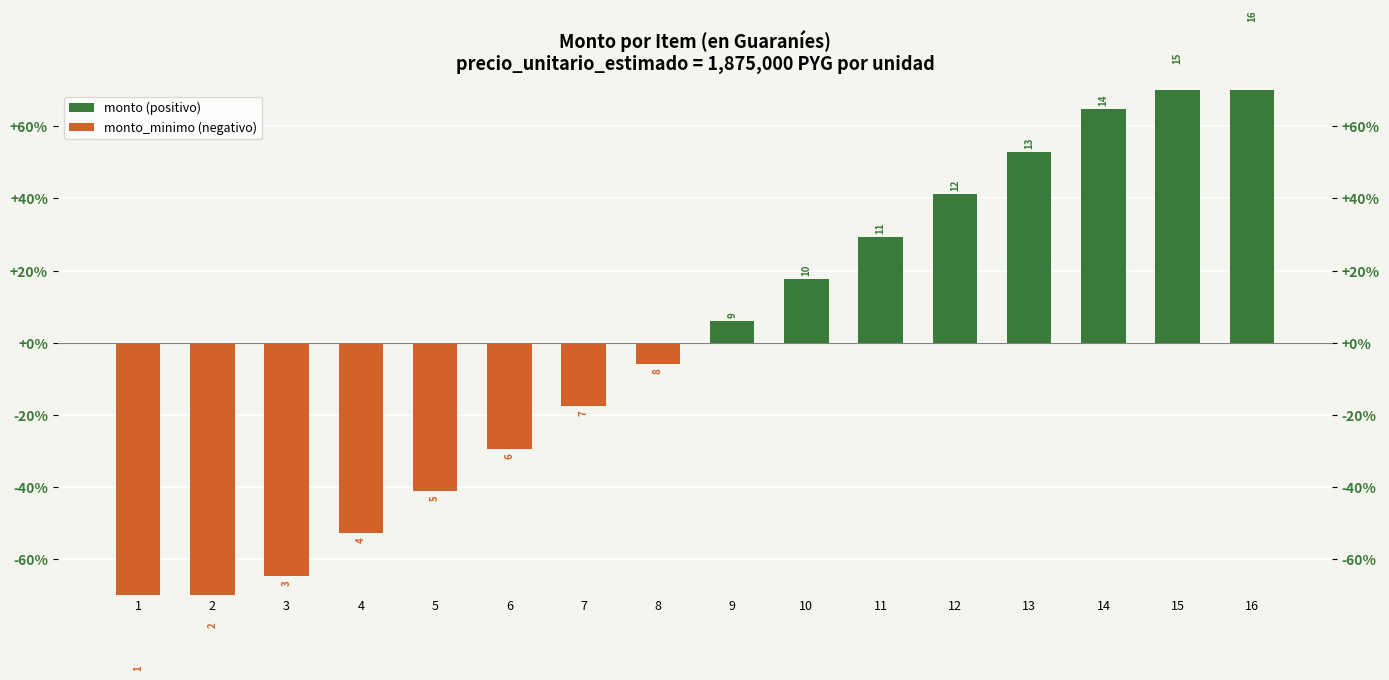

Reading right to left, transcribe all the data shown in this chart.

monto (positivo): 16=88.2	15=76.5	14=64.7	13=52.9	12=41.2	11=29.4	10=17.6	9=5.9	8=0.0	7=0.0	6=0.0	5=0.0	4=0.0	3=0.0	2=0.0	1=0.0
monto_minimo (negativo): 16=0.0	15=0.0	14=0.0	13=0.0	12=0.0	11=0.0	10=0.0	9=0.0	8=-5.9	7=-17.6	6=-29.4	5=-41.2	4=-52.9	3=-64.7	2=-76.5	1=-88.2